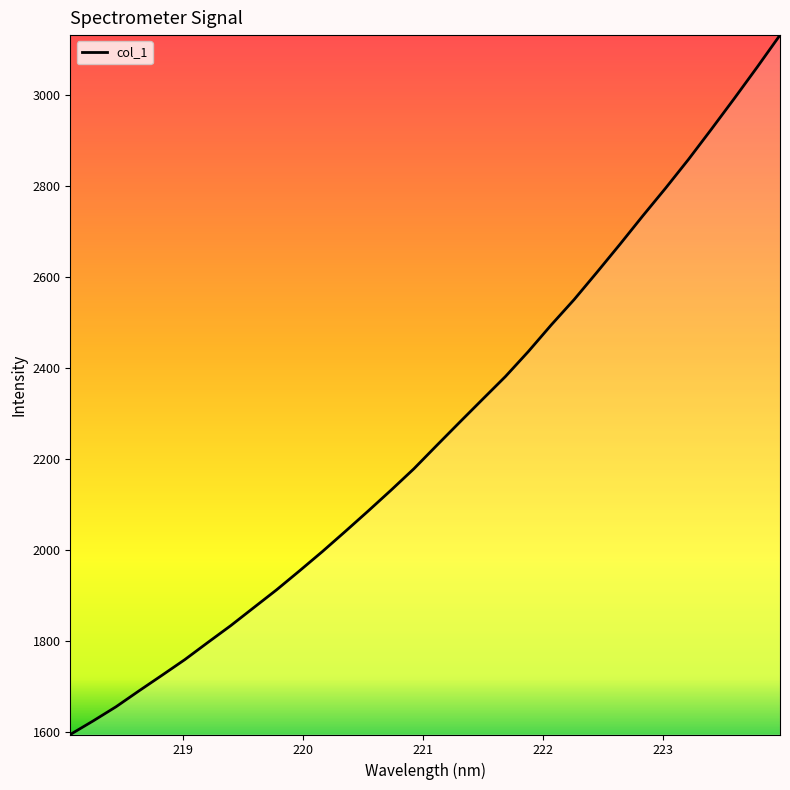

What is the difference between the maximum and minimum values?

1538.0